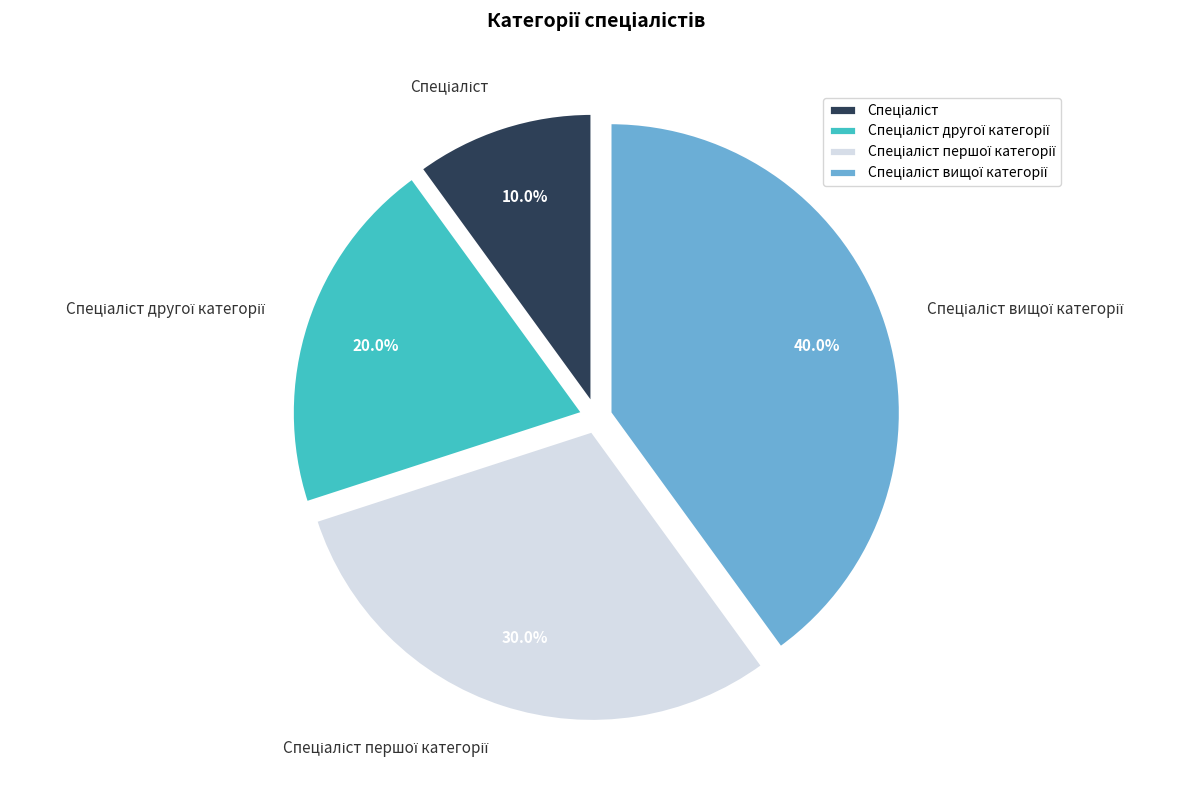

Does any single category account for the majority?

No